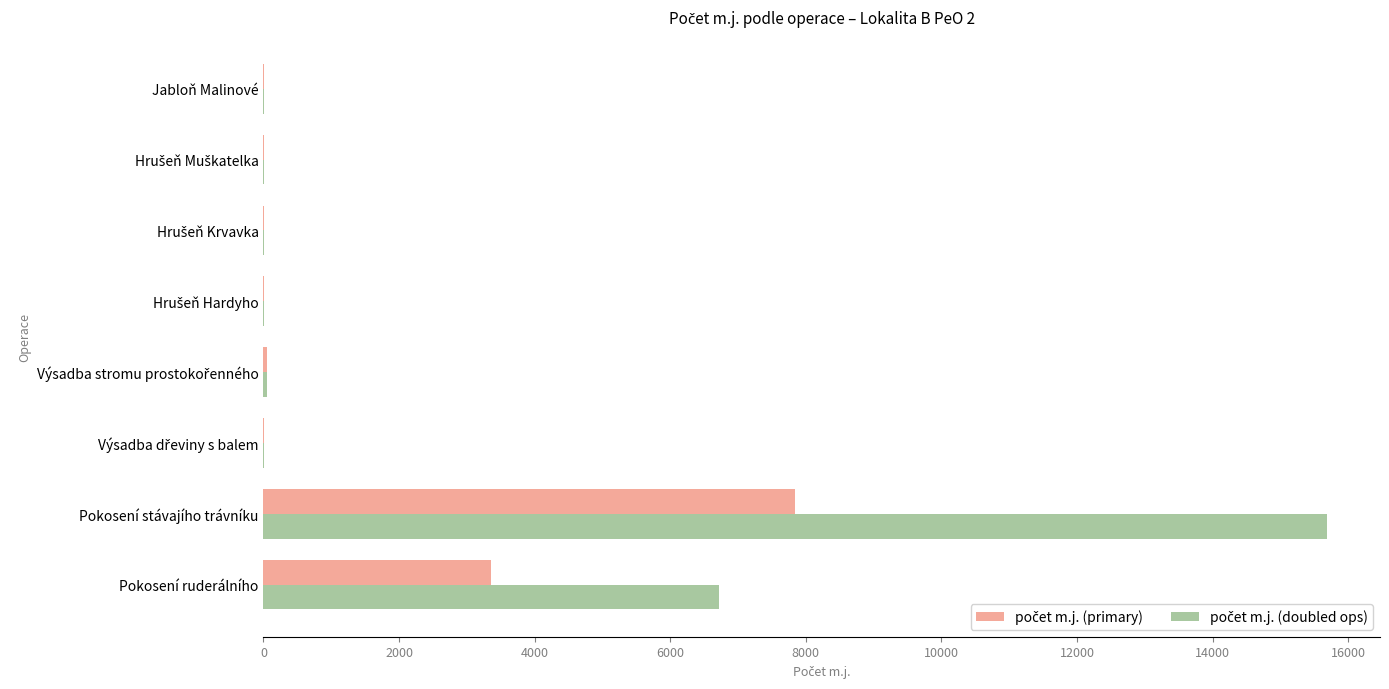

At which category is the sum across all series the highest?

Pokosení stávajího trávníku